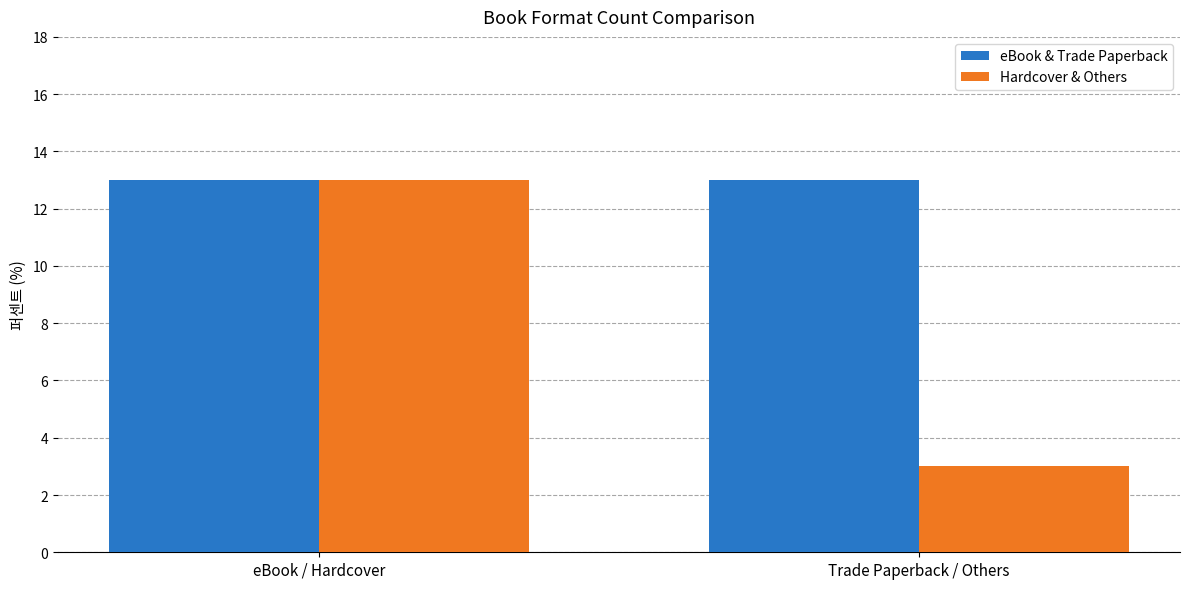

Which series has the widest spread of values?

Hardcover & Others